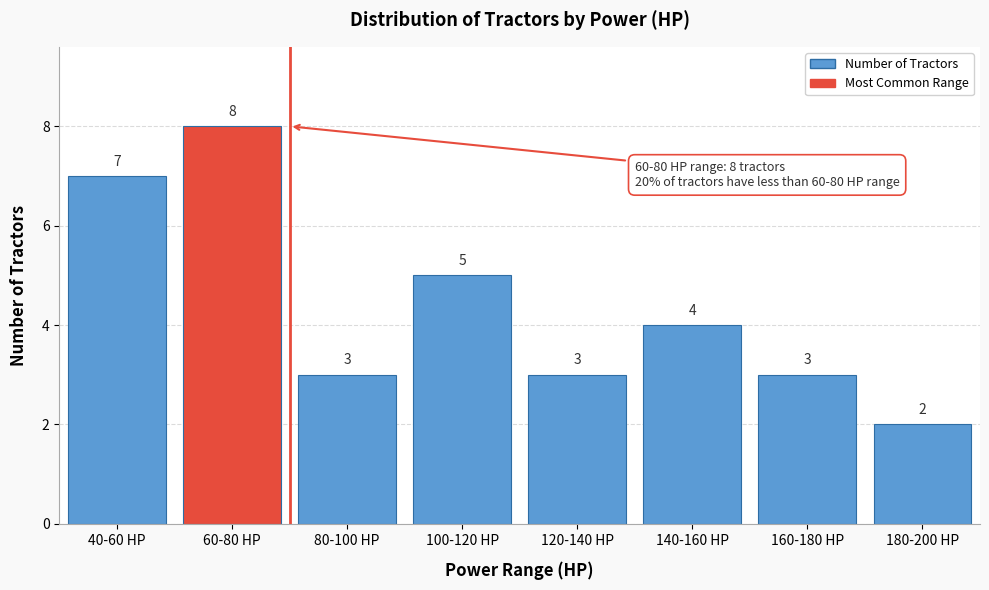

Reading left to right, what are all the values shown in this chart?

7	8	3	5	3	4	3	2